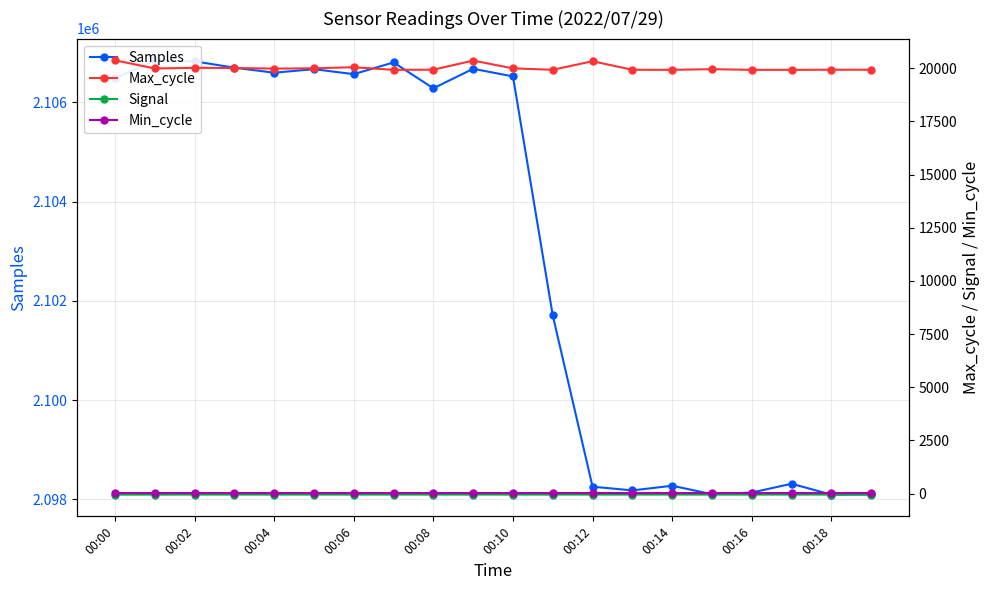

True or false: Signal and Samples cross at least once.

False